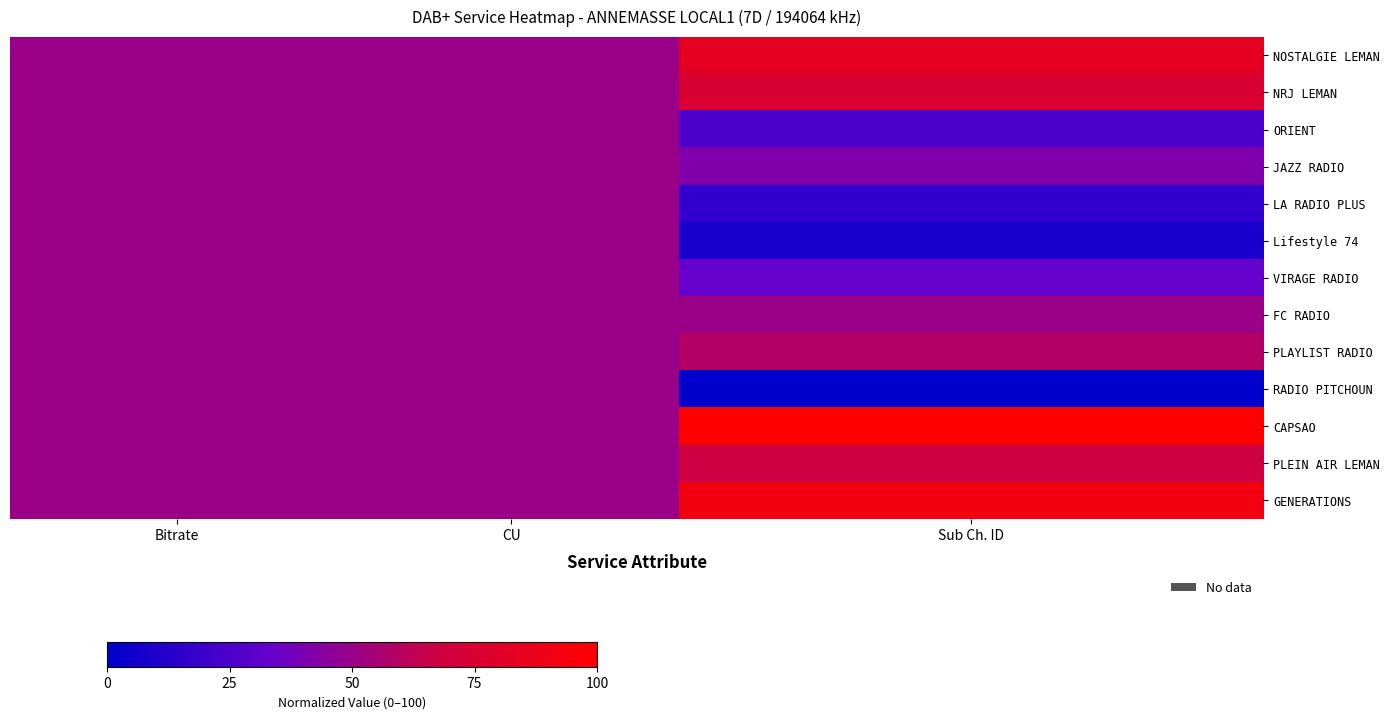

Which series has the largest range (max minus min)?

RADIO PITCHOUN